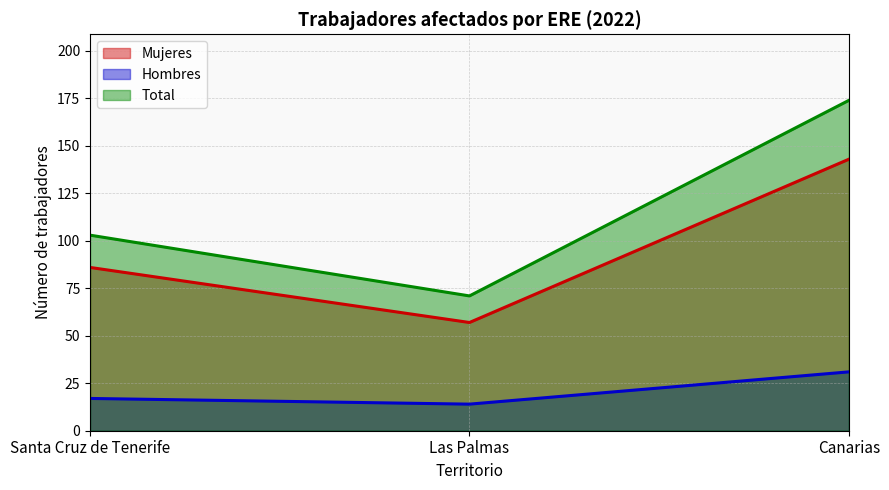

What is the greatest value displayed?

174